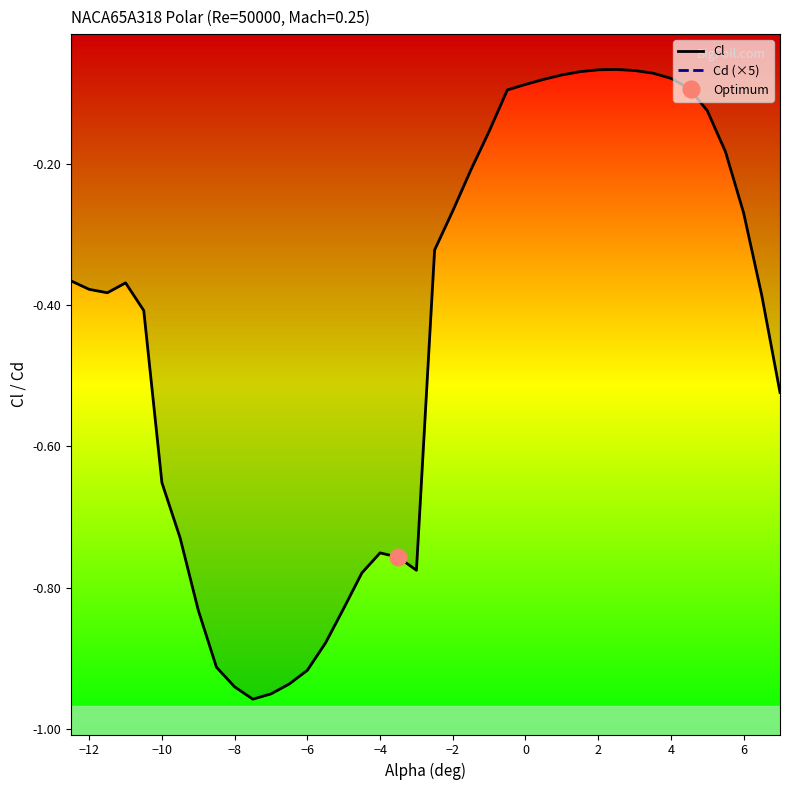

True or false: Cl has a value of -0.0 at 4.

False